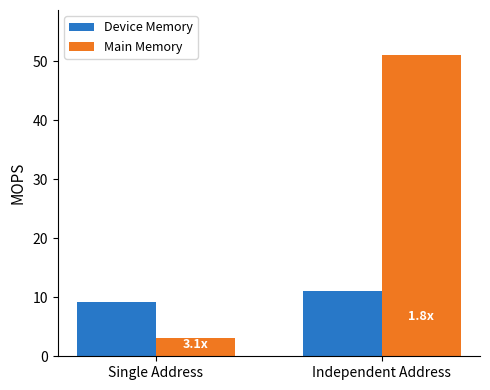

List the labels in order of Device Memory value, largest first.

Independent Address, Single Address